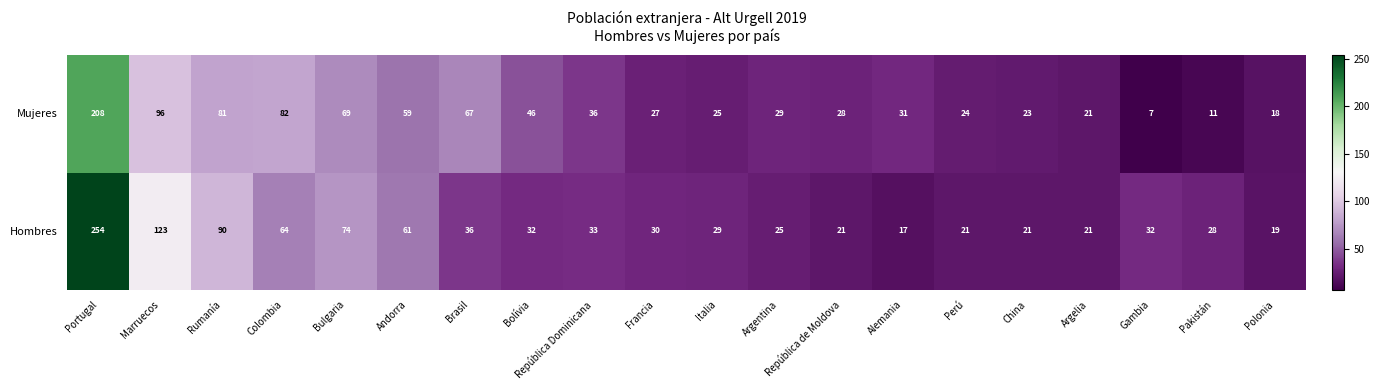

What is the sum of the Mujeres values at Bolívia and Italia?

71